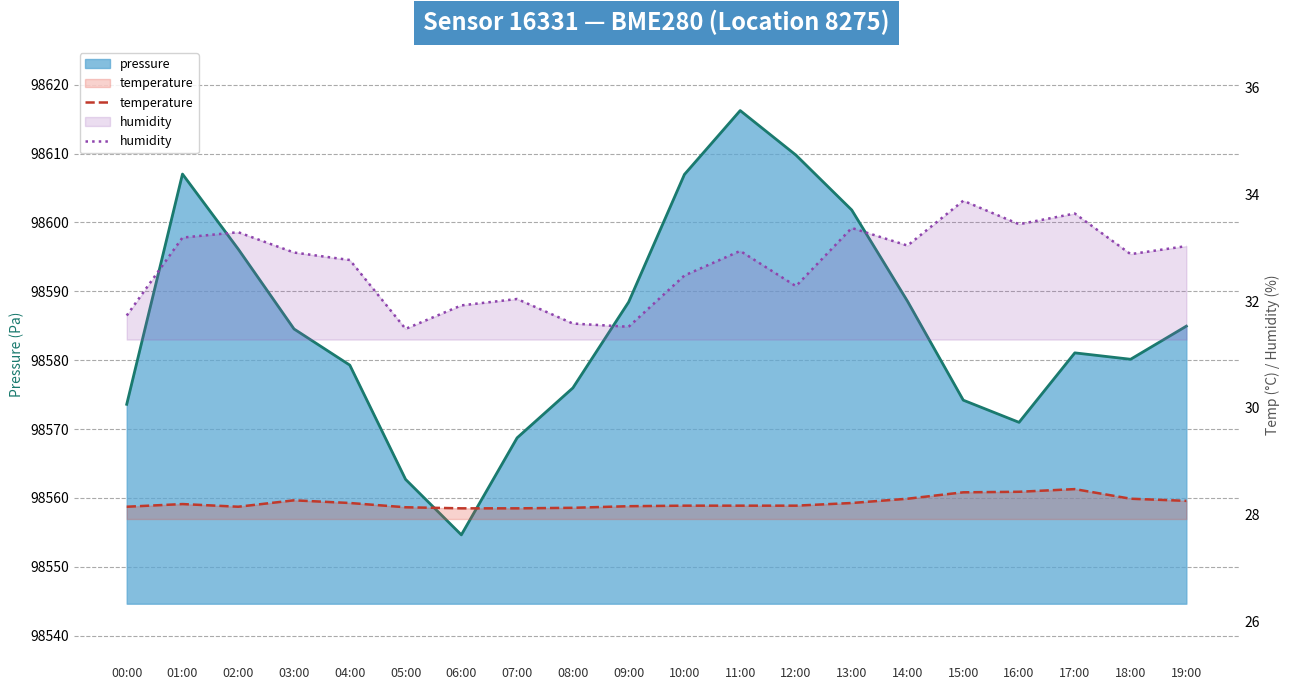

Is it true that humidity equals 8.8 at 10:00?

False